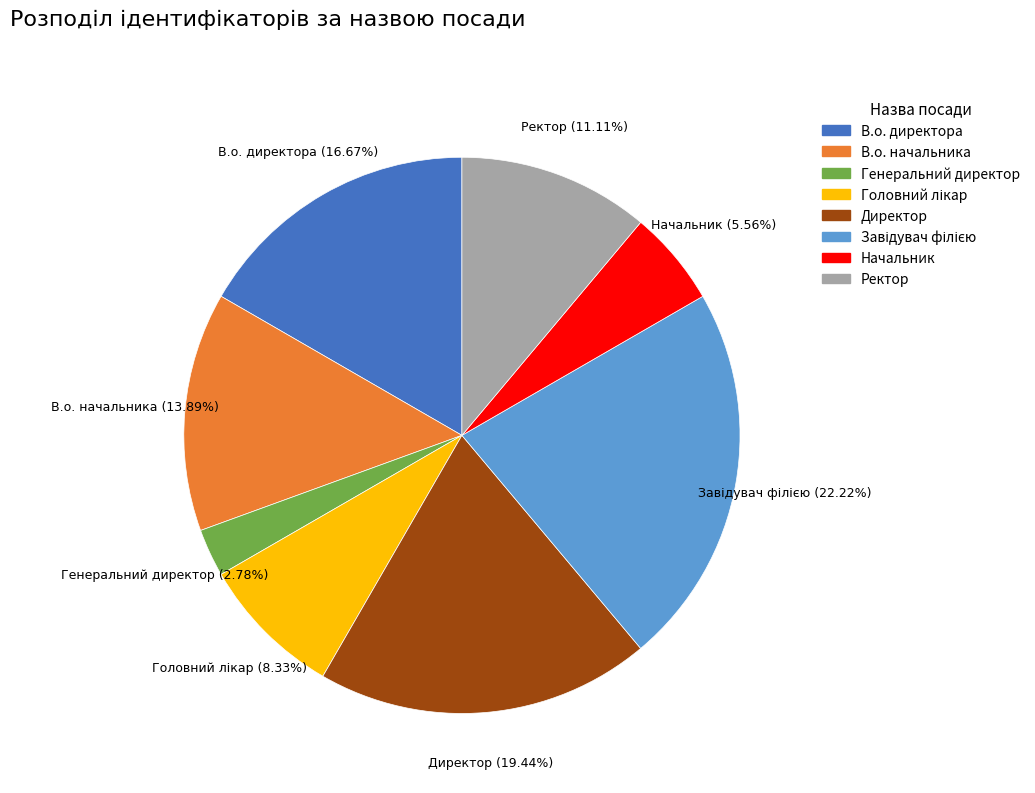

How many slices are in this pie chart?

8